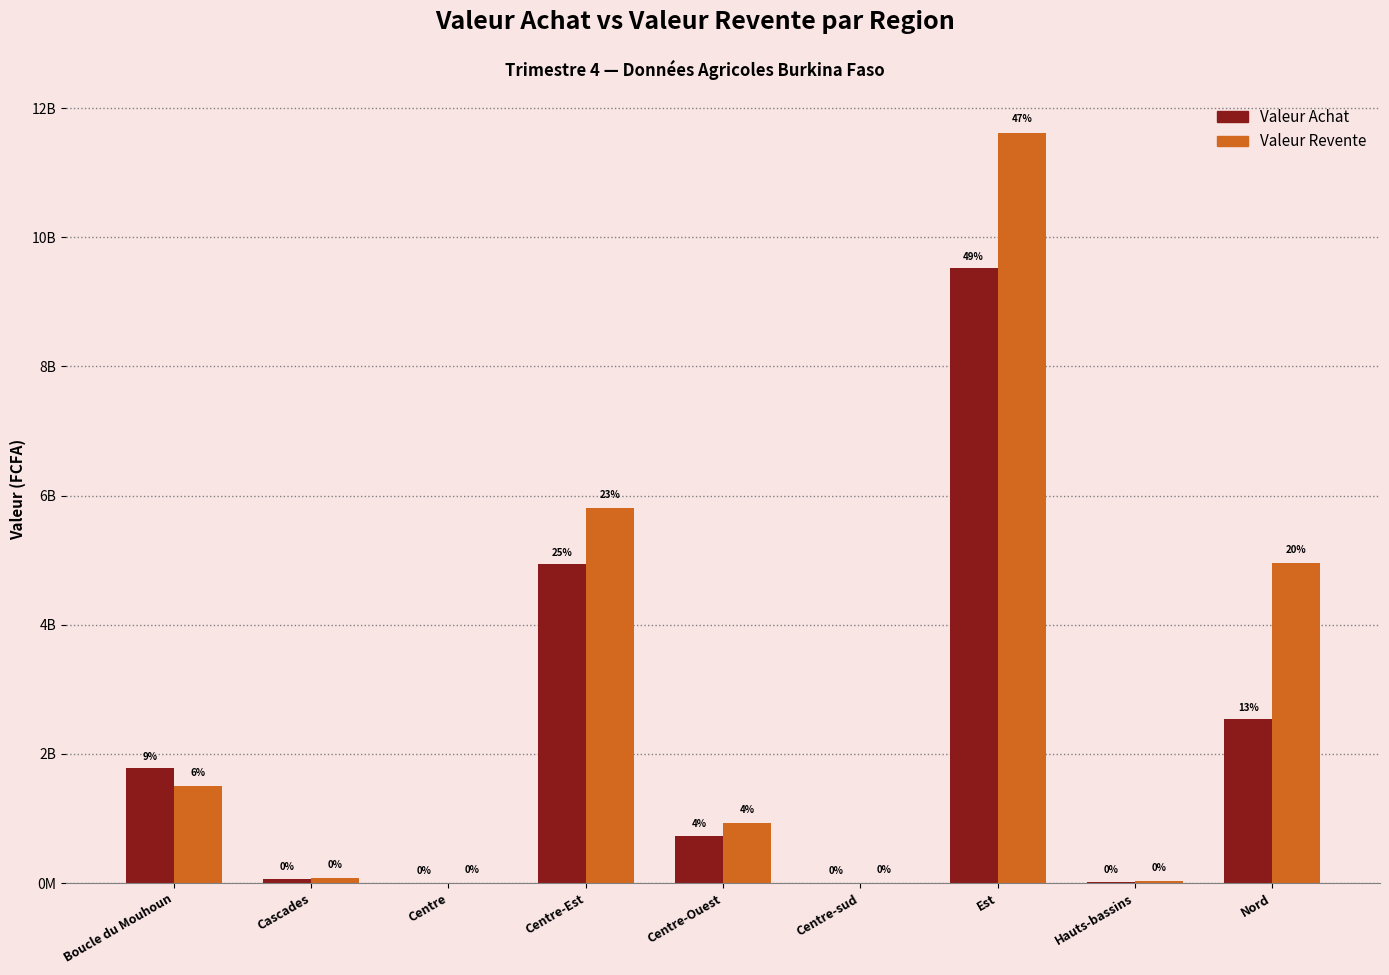

Between Boucle du Mouhoun and Centre-sud, which series saw the biggest shift?

Valeur Achat